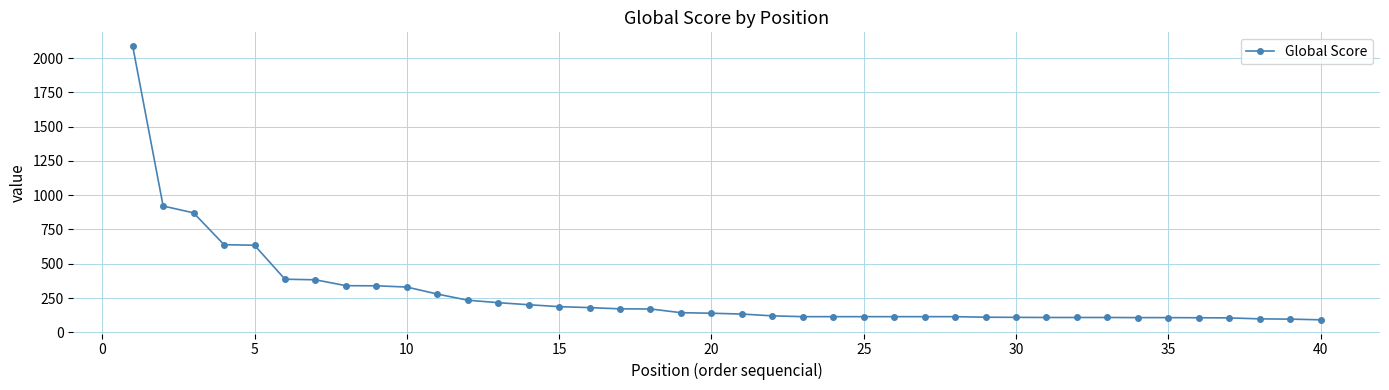

What is the maximum value shown in the chart?

2088